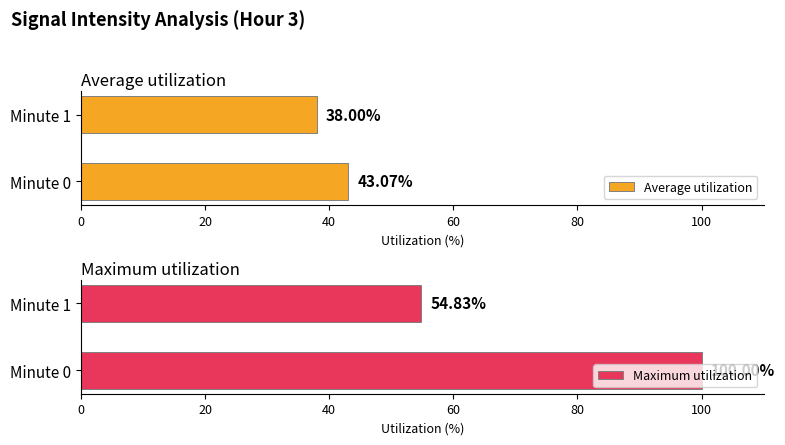

Which series has the widest spread of values?

Maximum utilization